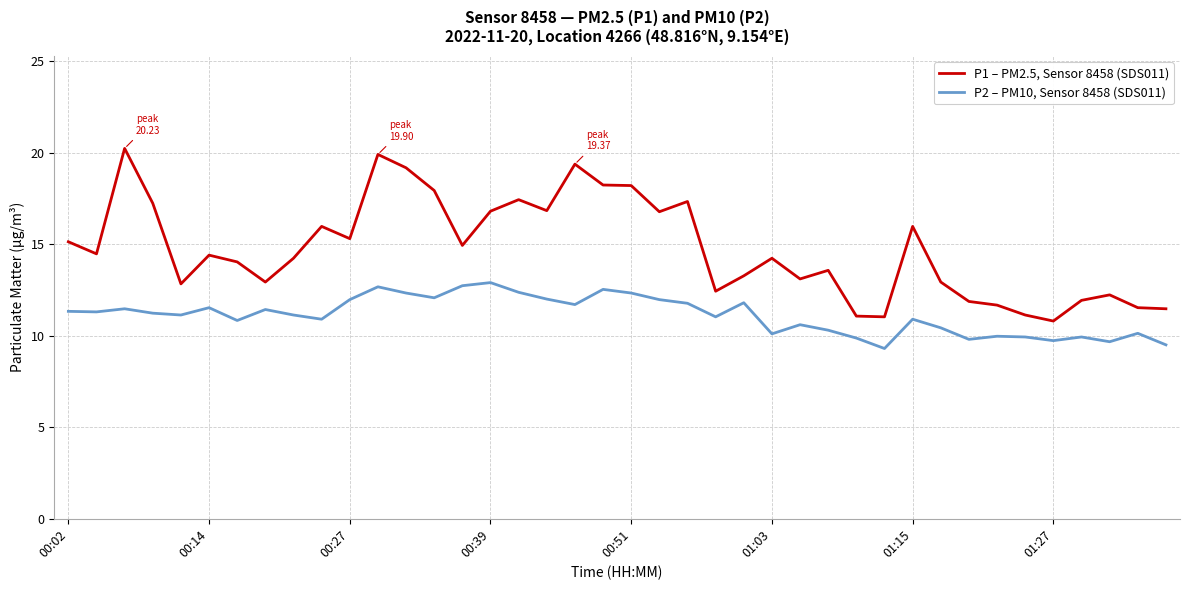

Which series has the largest total across all categories?

P1 – PM2.5, Sensor 8458 (SDS011)